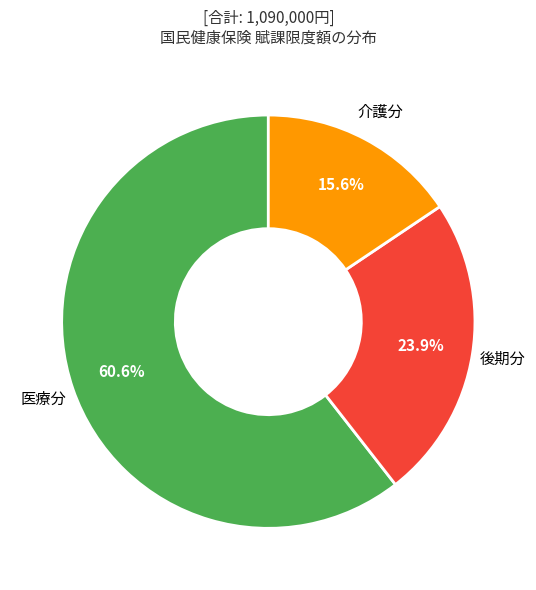

Is there any slice that represents more than half of the pie?

Yes